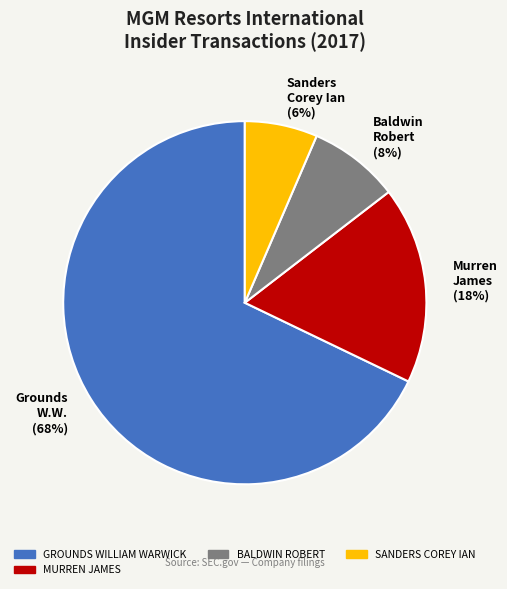

To the nearest percent, what is the average slice percentage?

25%